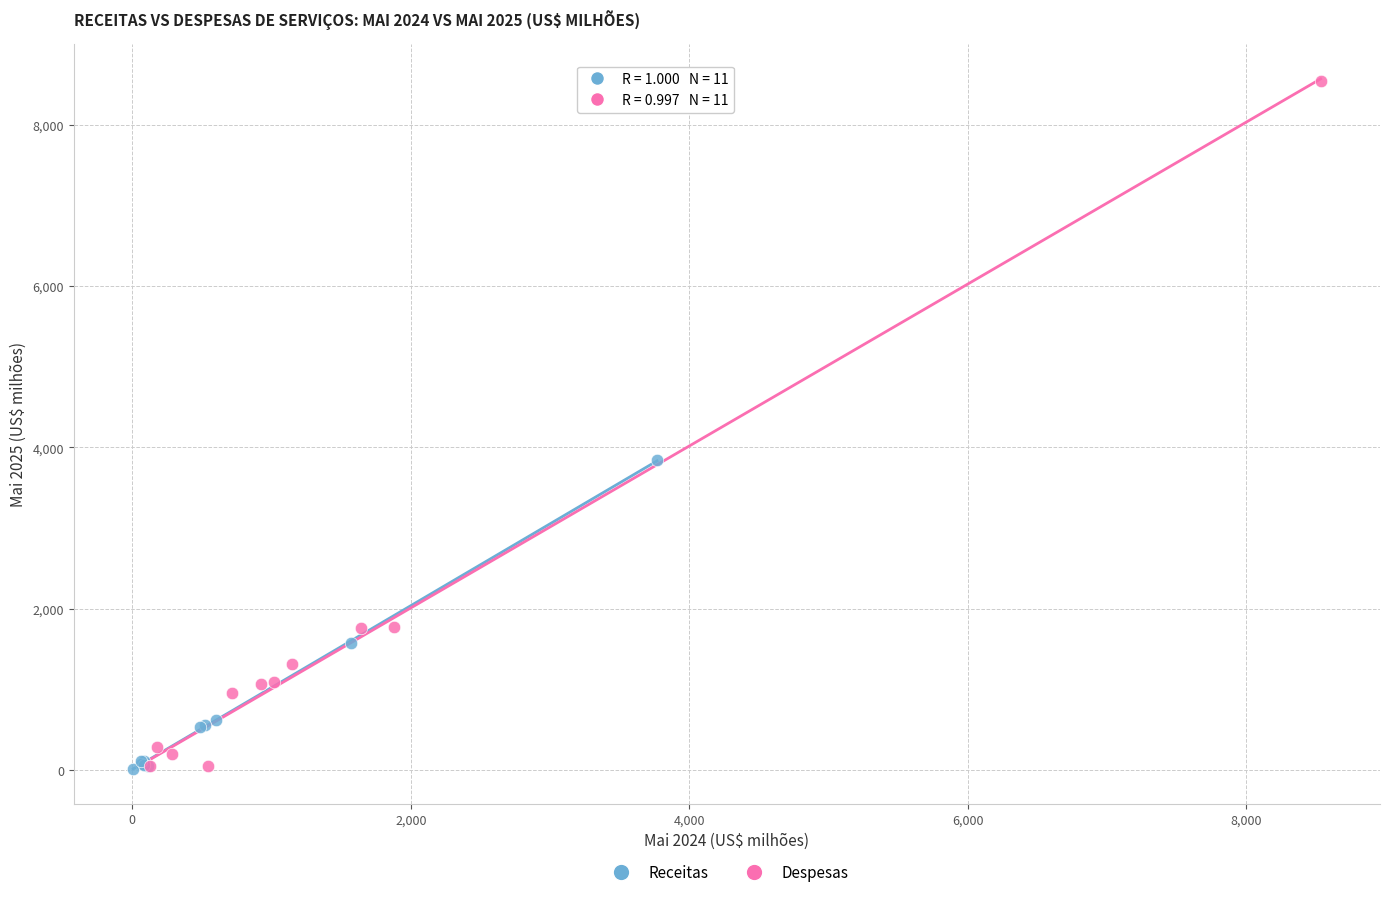

Which series has the largest Y range (max minus min)?

Despesas